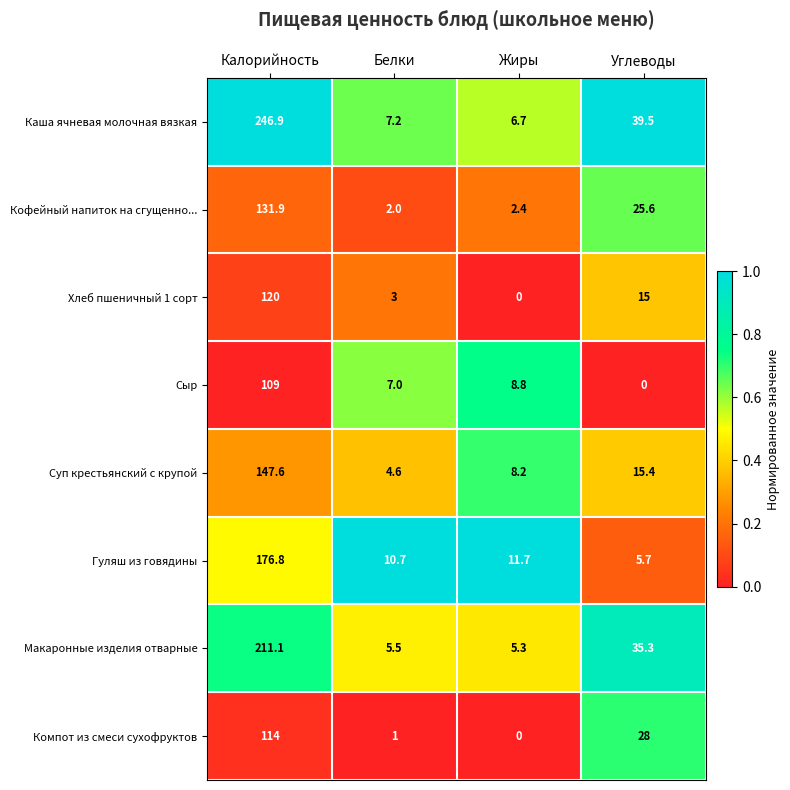

Which series has the largest total across all categories?

Каша ячневая молочная вязкая